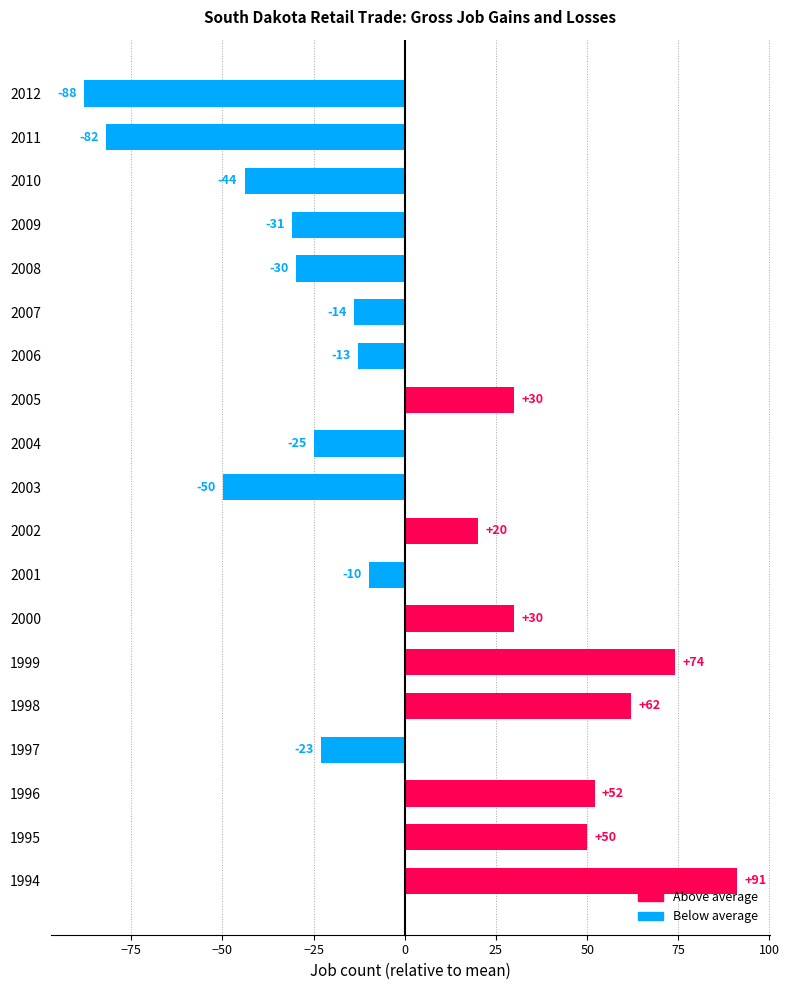

Count the number of data series in this chart.

1